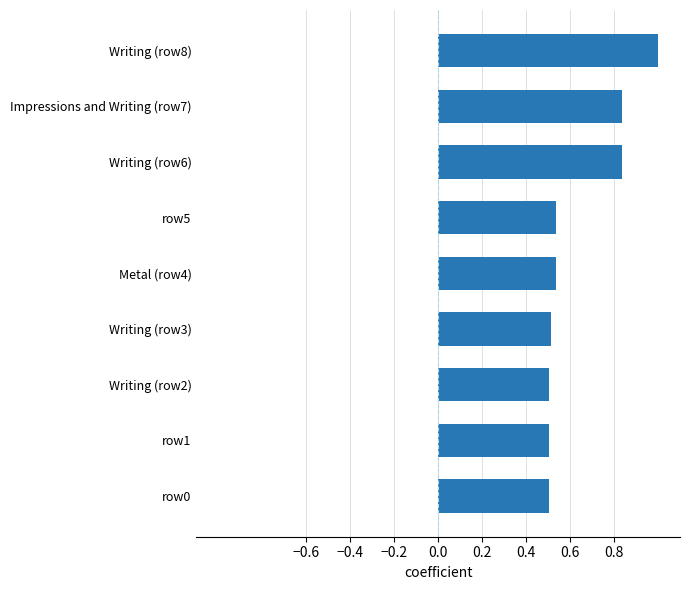

What is the approximate value at Writing (row8)?

1.0